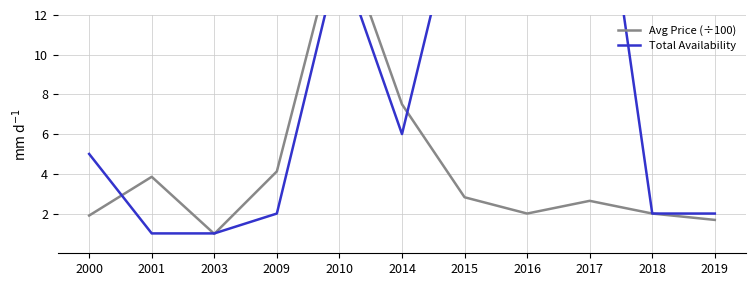

Which category has the highest value in the Avg Price (÷100) series?

2010